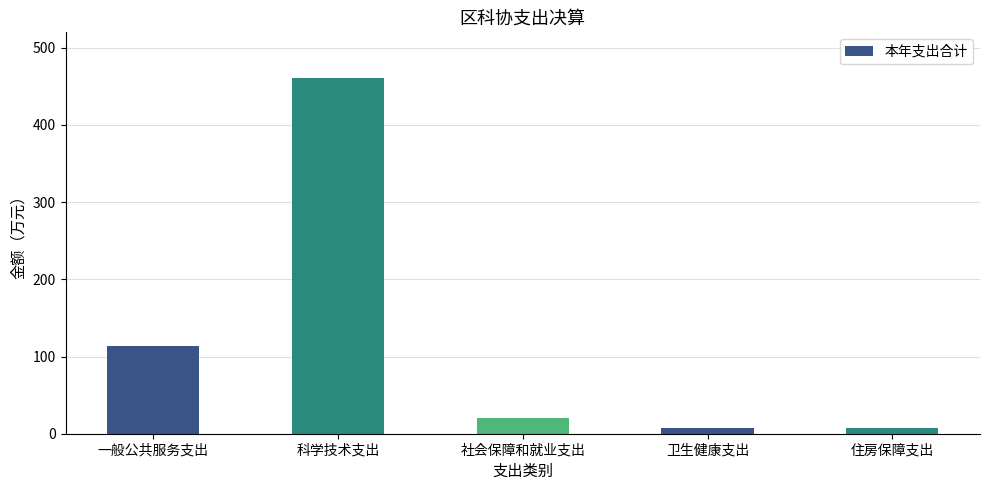

What is the change in value from 社会保障和就业支出 to 卫生健康支出?

-13.8